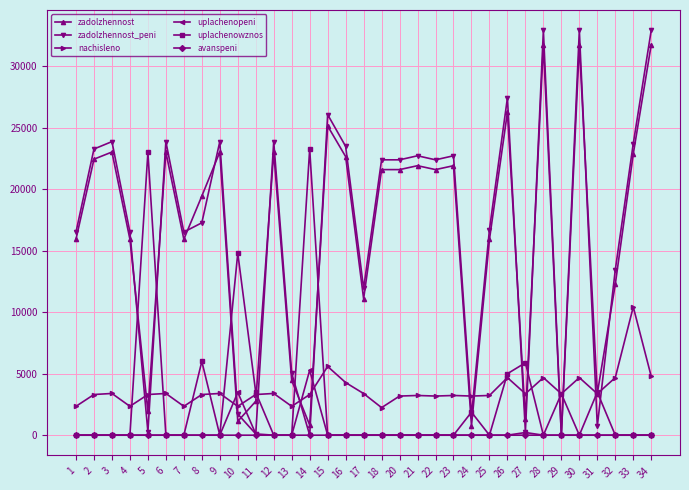

True or false: zadolzhennost_peni has more than 0 points higher than both neighbors.

True